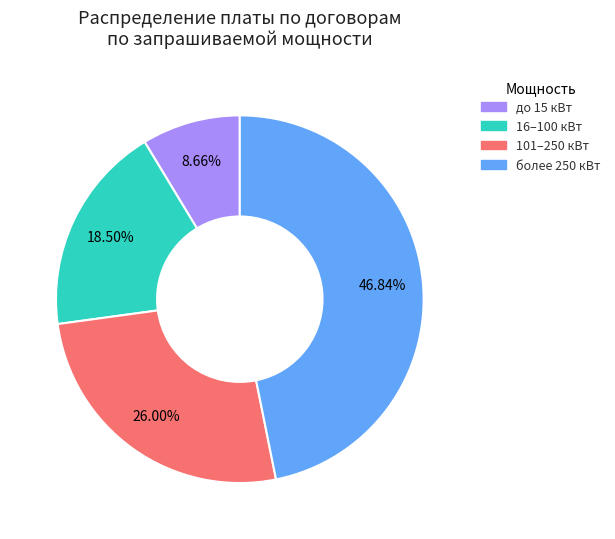

Which slice is the largest?

более 250 кВт